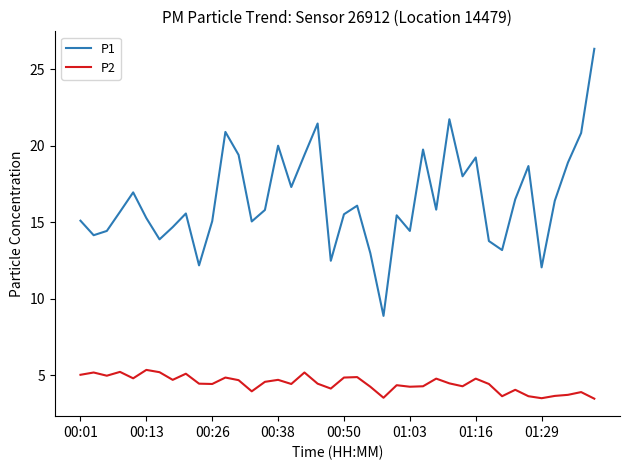

Rank the series by their maximum value, from highest to lowest.

P1, P2